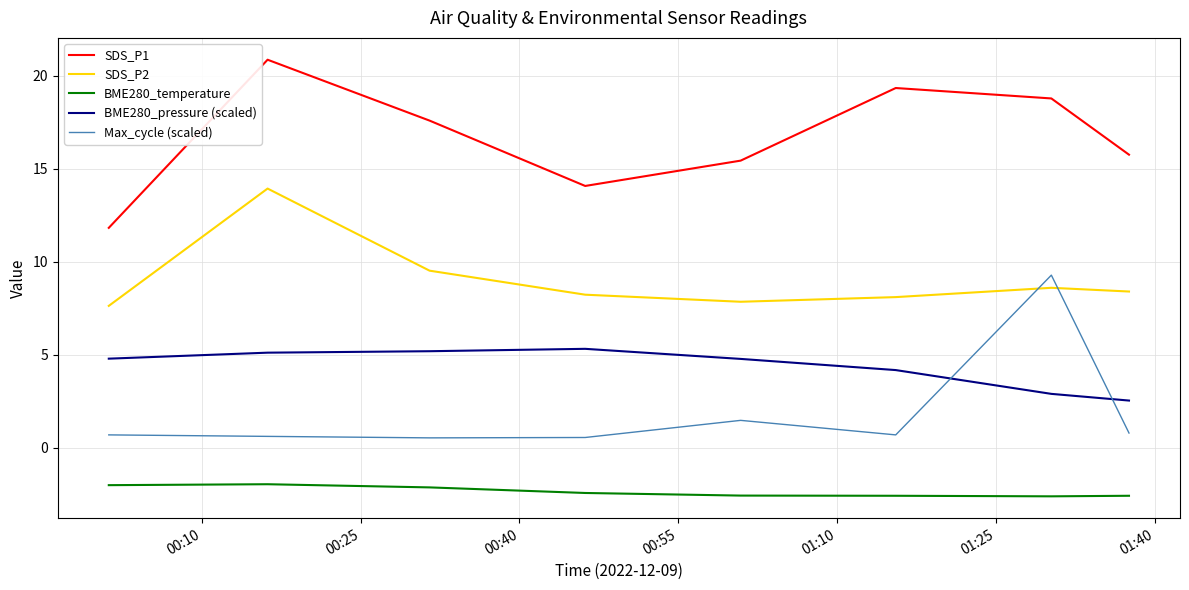

At how many categories does at least one series exceed 2?

8